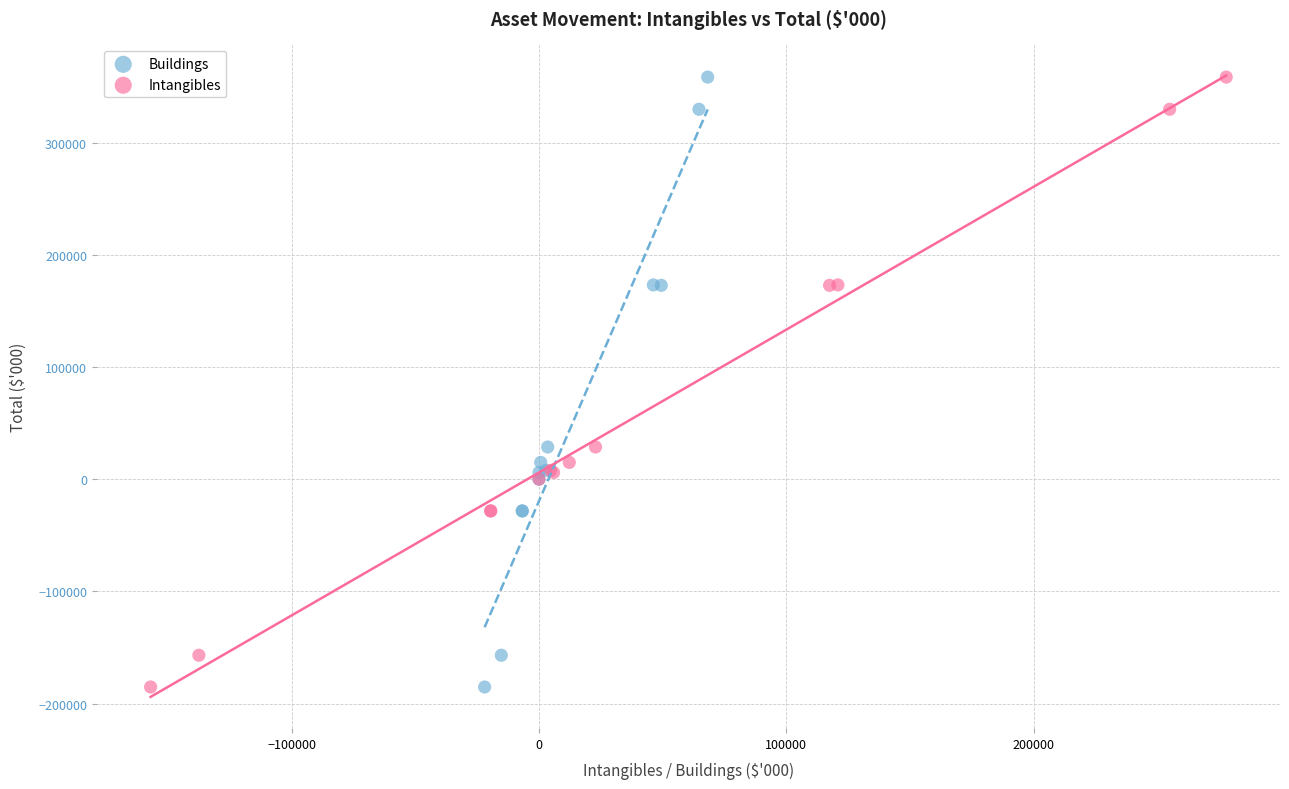

What are all the series names shown in the legend?

Buildings, Intangibles